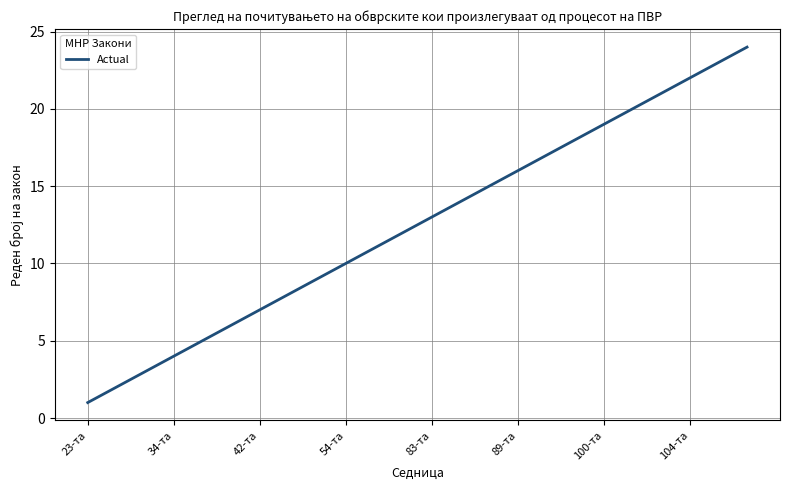

What is the difference between the maximum and minimum values?

23